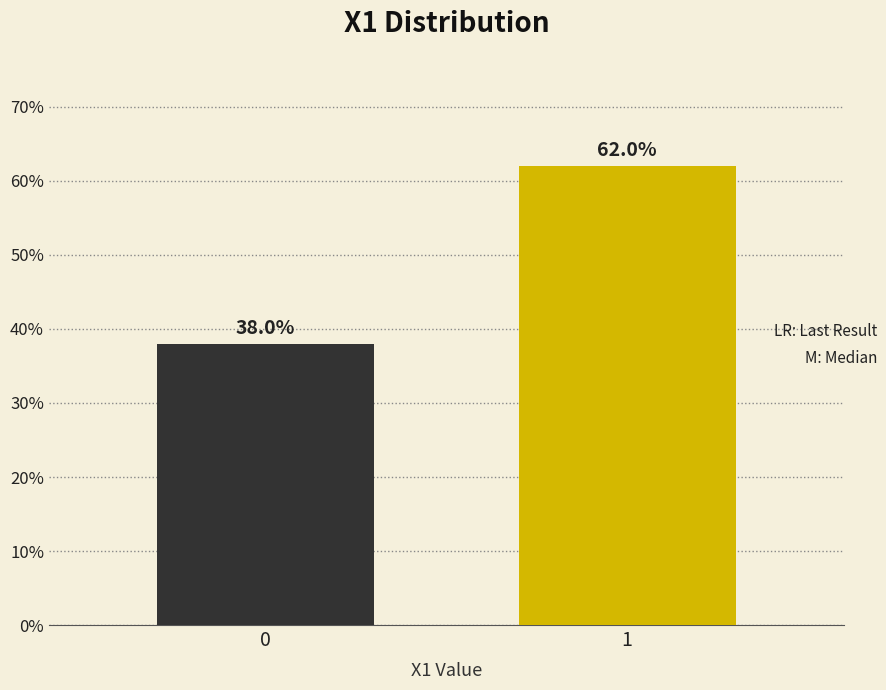

Reading left to right, extract all data points from this chart.

0=38	1=62